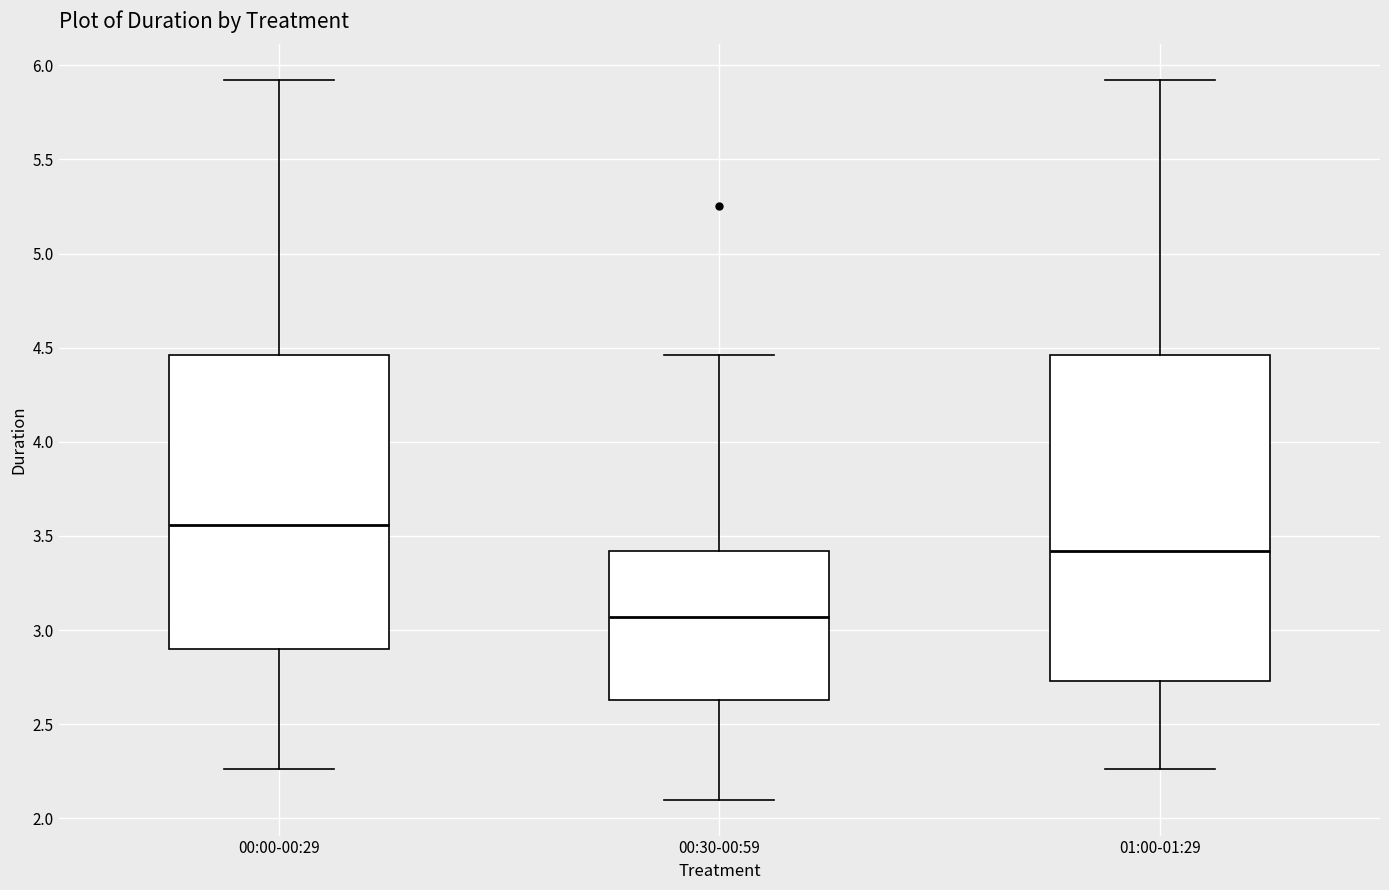

Where does the upper whisker of the box for 01:00-01:29 end on the y-axis? The values are not printed on the chart, so give them approximately, as read against the axis.

5.90